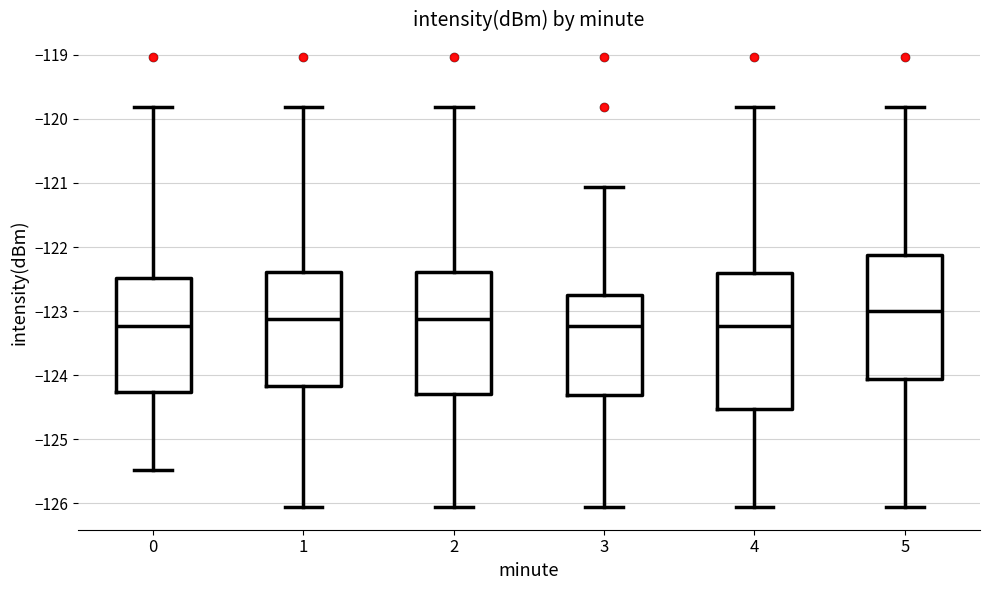

Comparing the boxes themselves (not the whiskers), which one is the tallest?

4